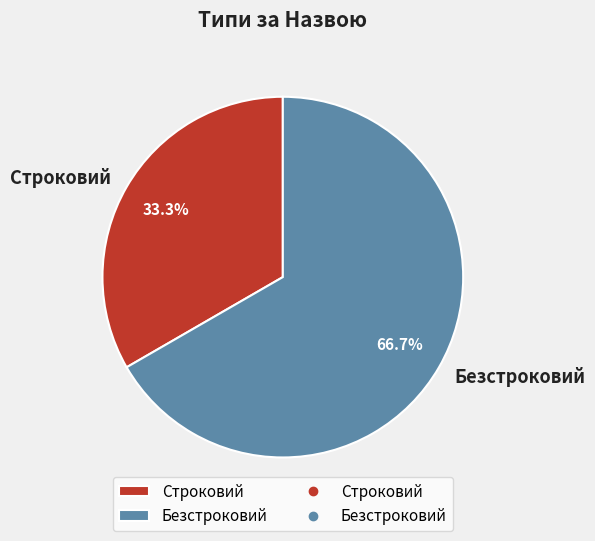

What is the total percentage of Строковий and Безстроковий?

100.0%